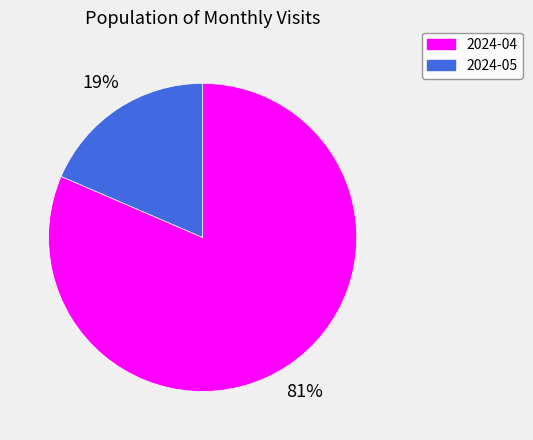

What percentage is the 2024-05 slice, to the nearest percent?

19%